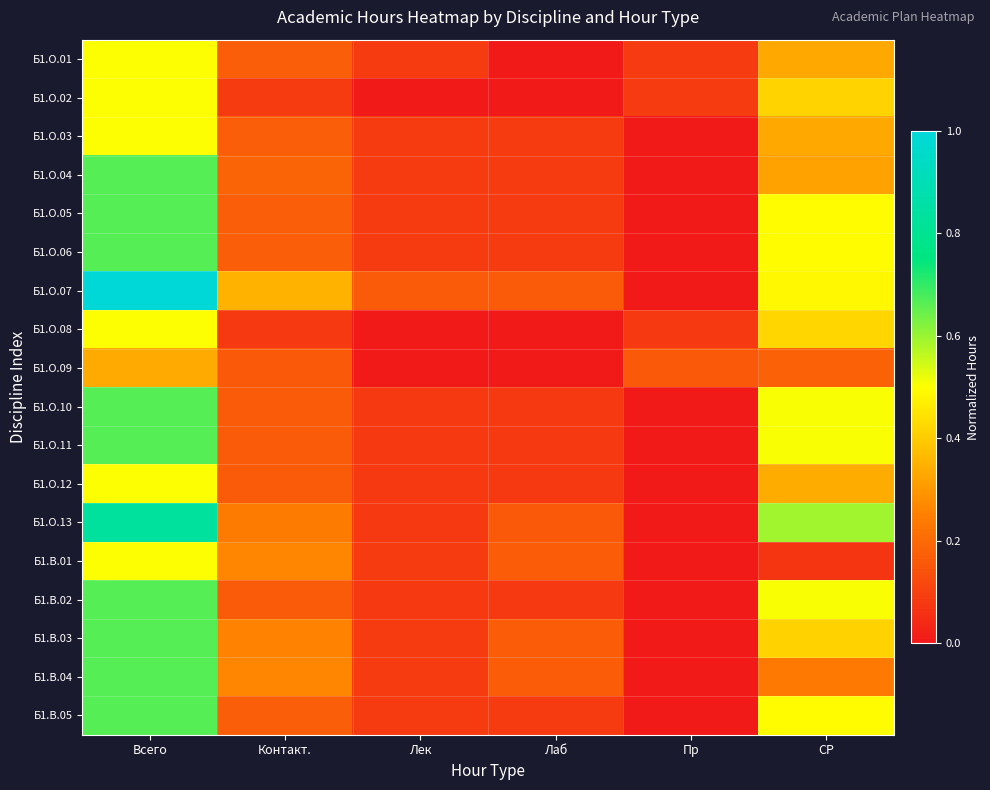

What is the difference between the highest and lowest values at Лаб?

0.2